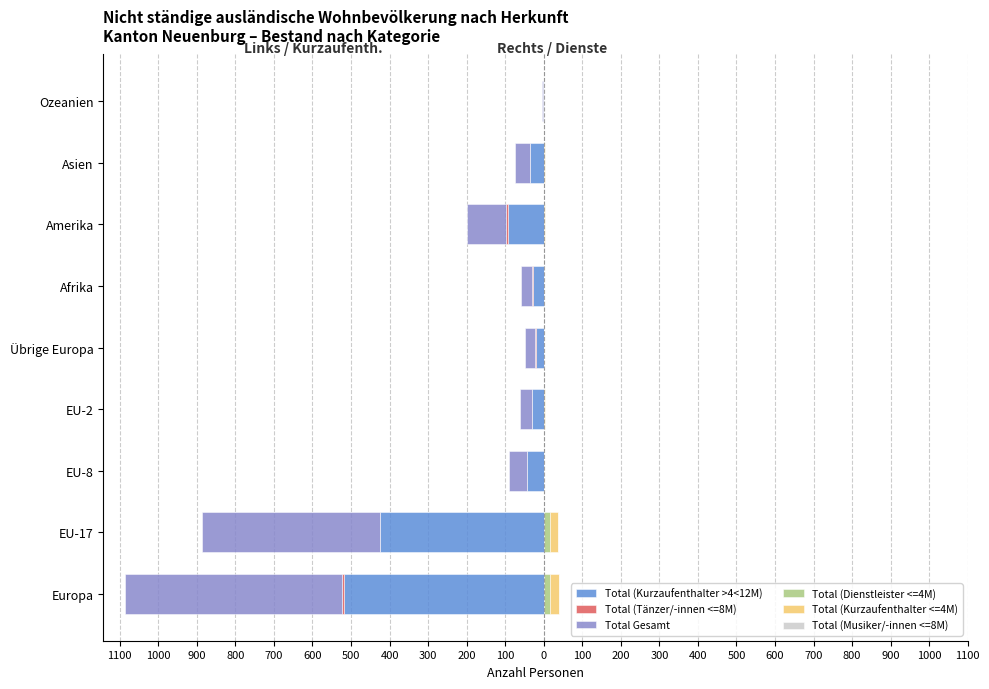

Which has a higher value, EU-2 or Ozeanien?

Ozeanien